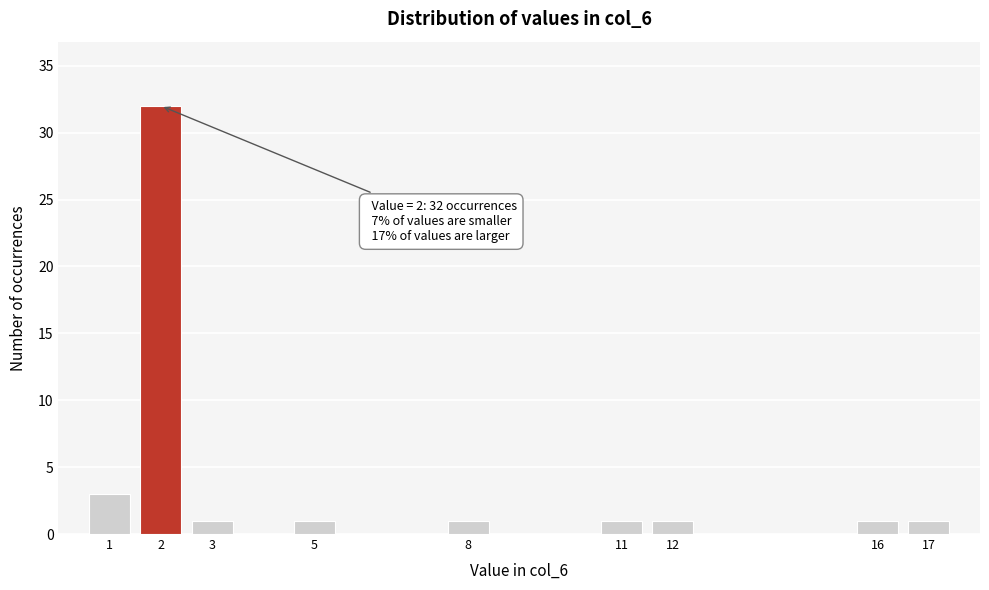

Reading left to right, what are all the values shown in this chart?

1=3	2=32	3=1	5=1	8=1	11=1	12=1	16=1	17=1